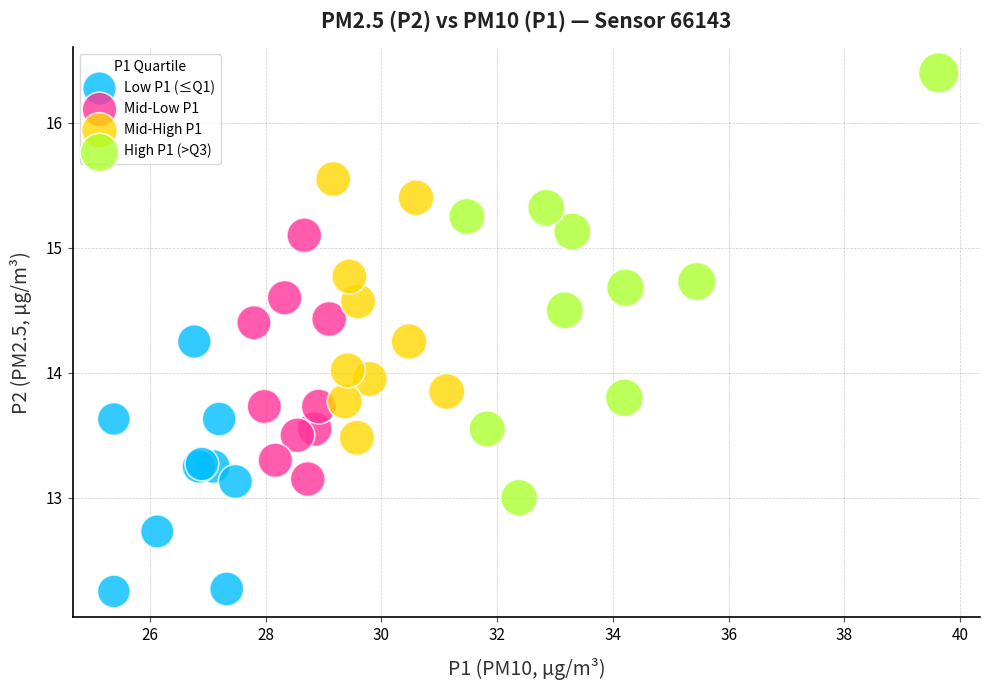

Which series has the widest spread of Y values?

High P1 (>Q3)